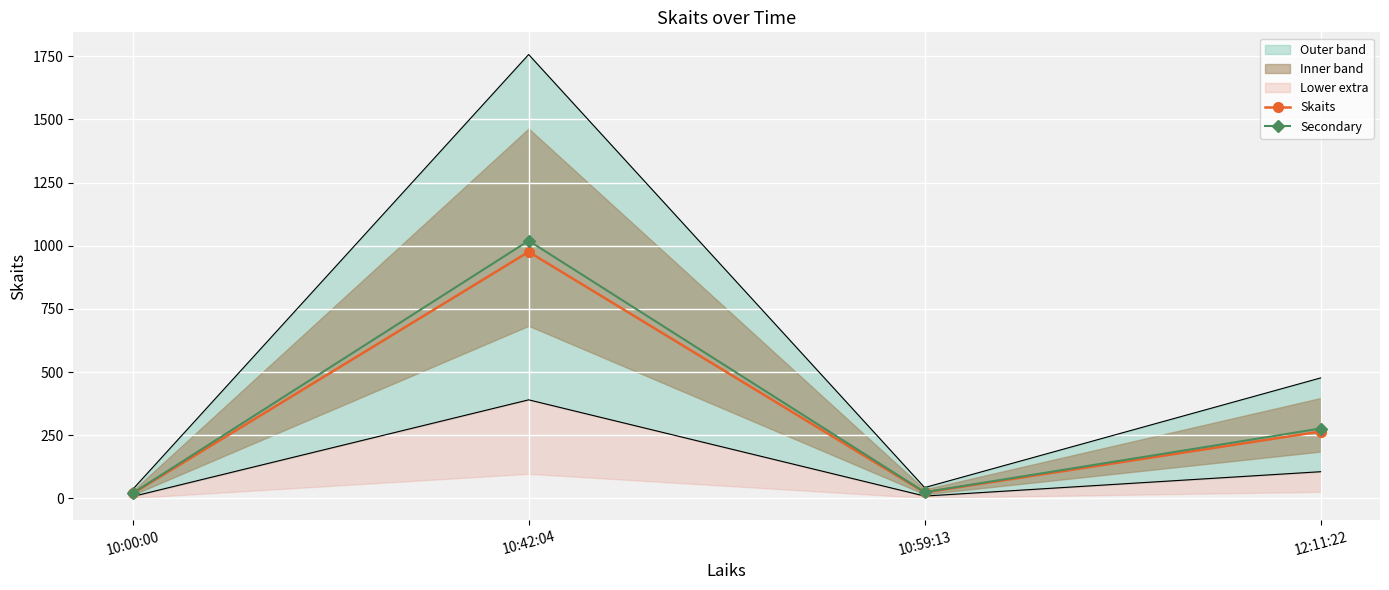

Is it true that Secondary equals 25.1 at 10:59:13?

True